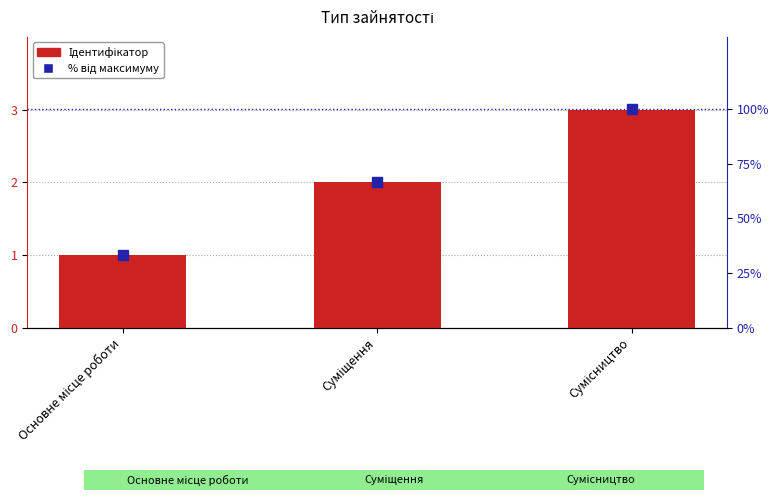

Reading right to left, extract all data points from this chart.

Ідентифікатор: Сумісництво=3.0	Суміщення=2.0	Основне місце роботи=1.0
% від максимуму: Сумісництво=100.0	Суміщення=66.7	Основне місце роботи=33.3